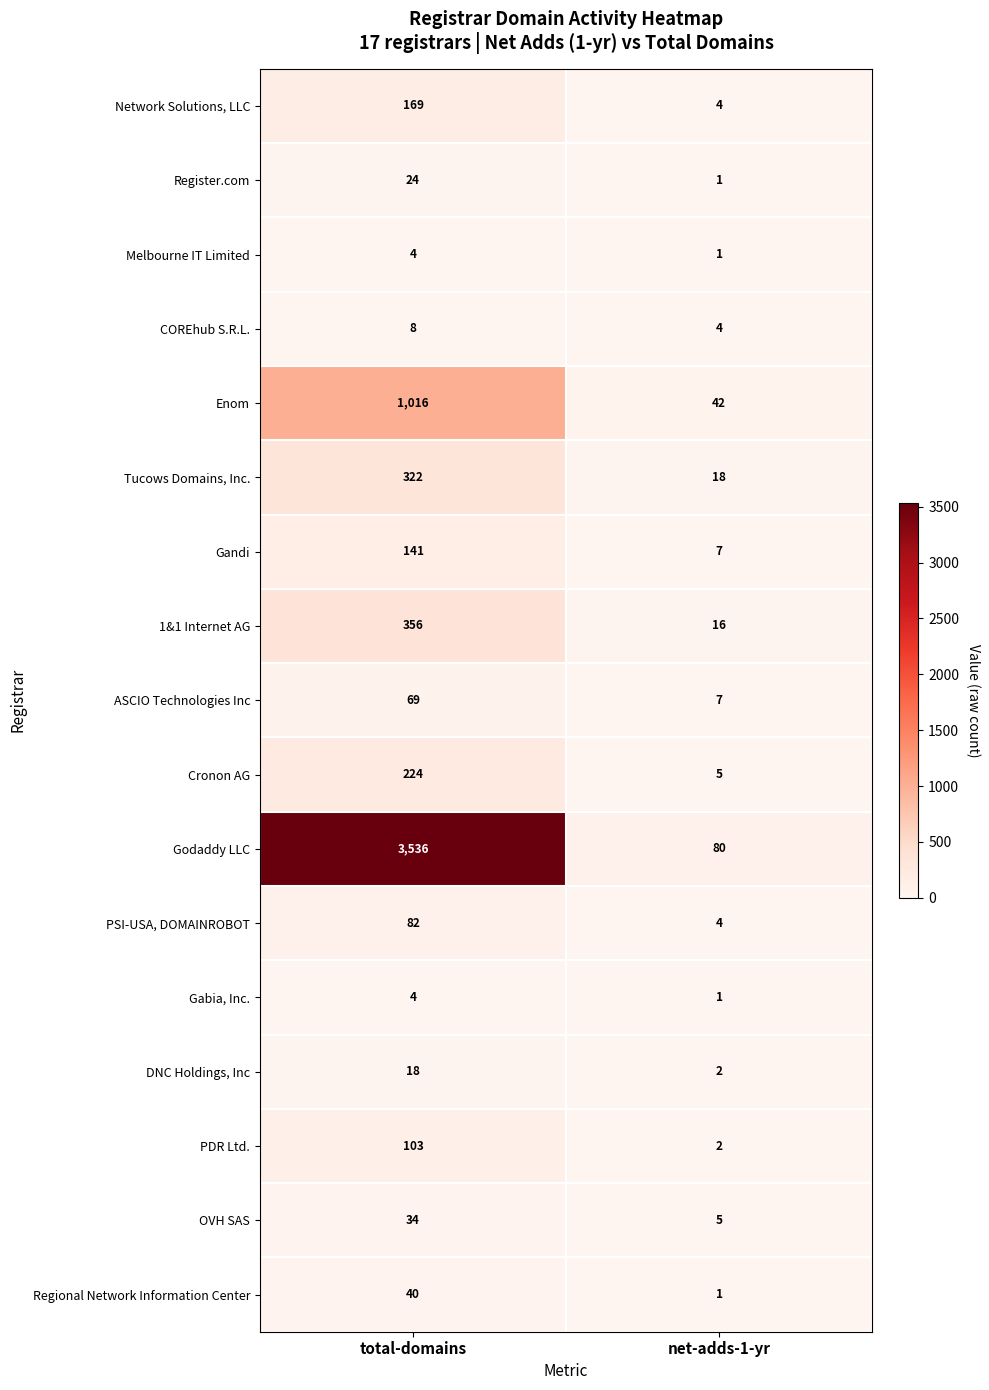

What is the difference between the maximum and minimum values in the Network Solutions, LLC series?

165